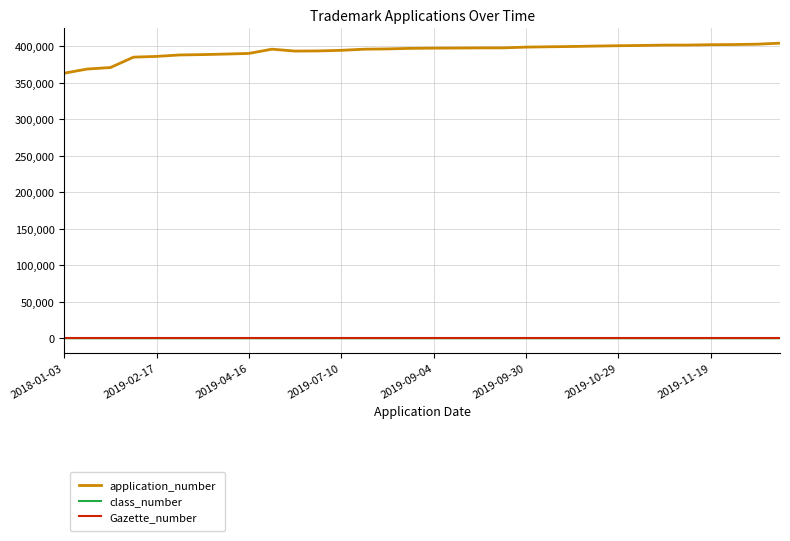

Which series has the largest total across all categories?

application_number